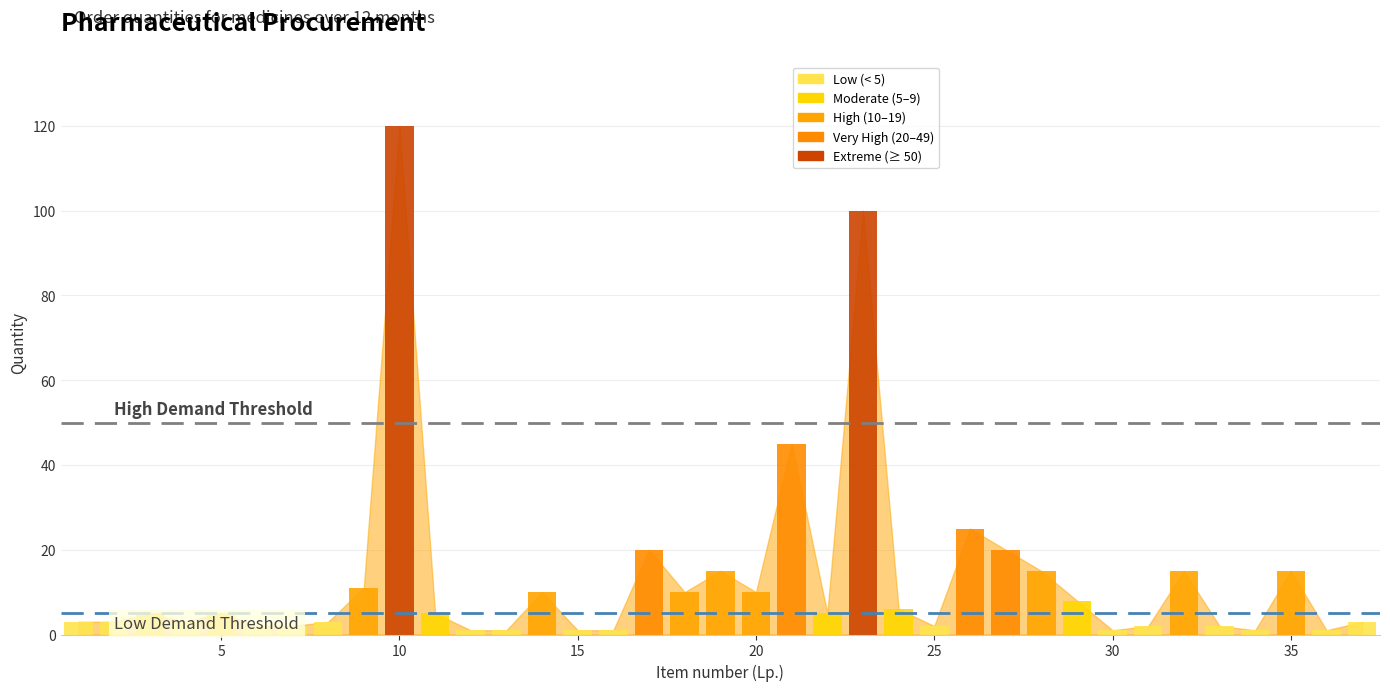

Does the chart contain any negative values?

No